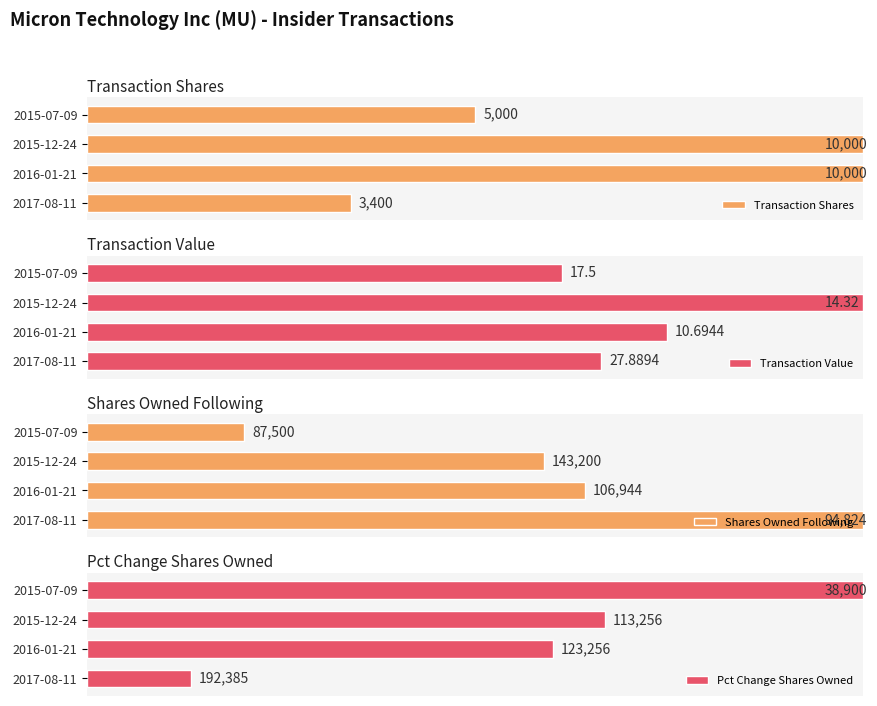

Which series has the widest spread of values?

Pct Change Shares Owned